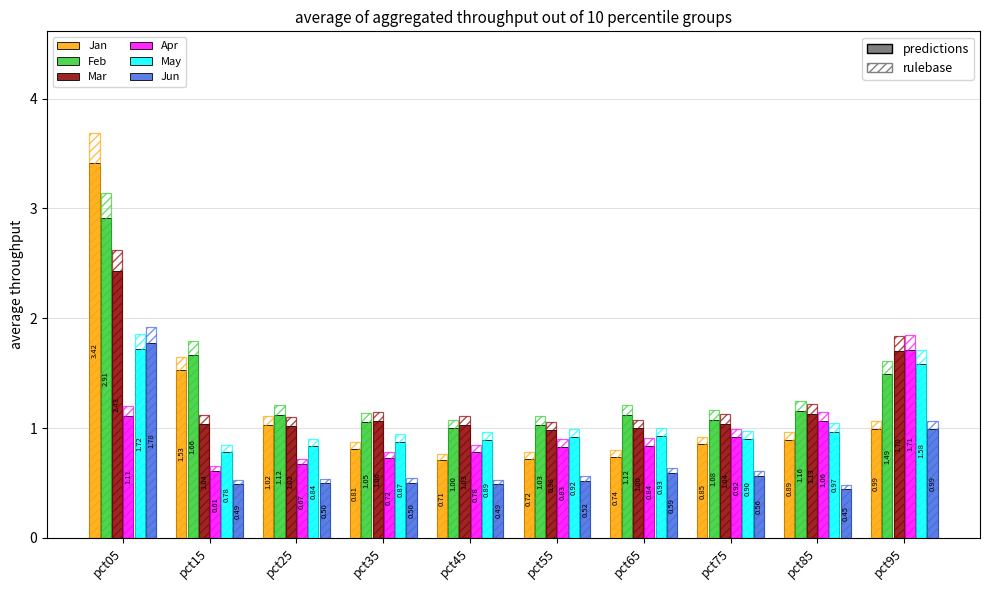

Is it true that Mar equals 1.0 at pct75?

True